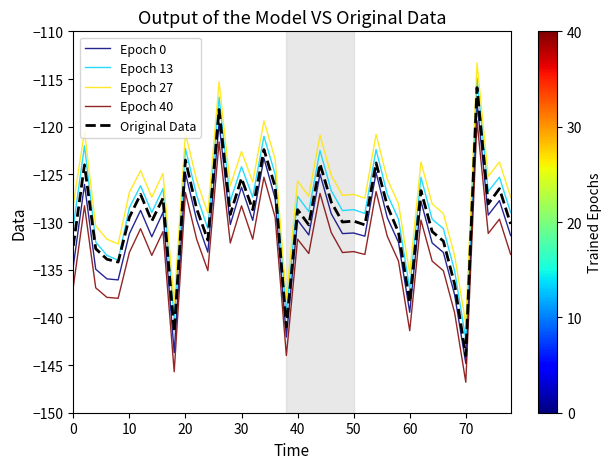

True or false: Original Data and Epoch 40 cross at least once.

False